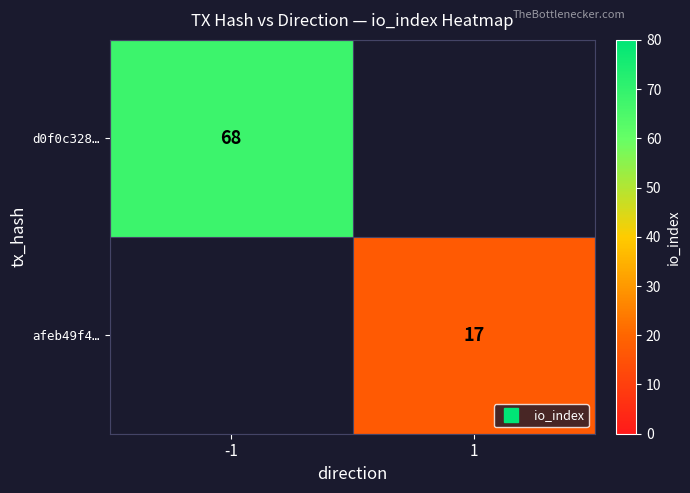

List the series in order of their overall mean, highest first.

d0f0c328…, afeb49f4…